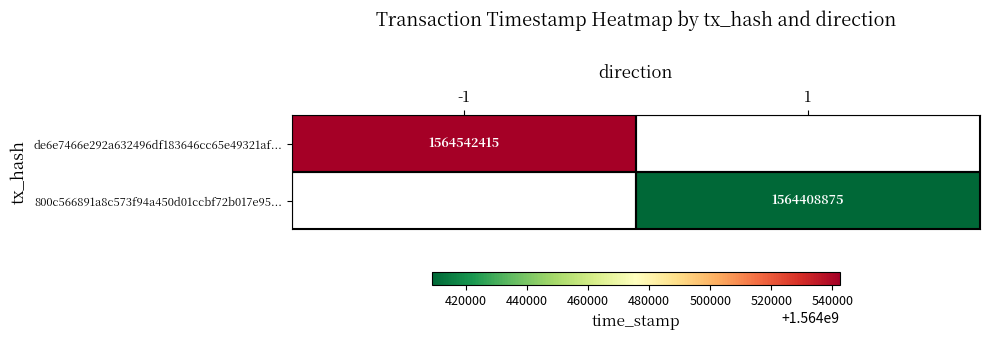

True or false: de6e7466e292a632496df183646cc65e49321af... has a value of 2753183923 at -1.

False